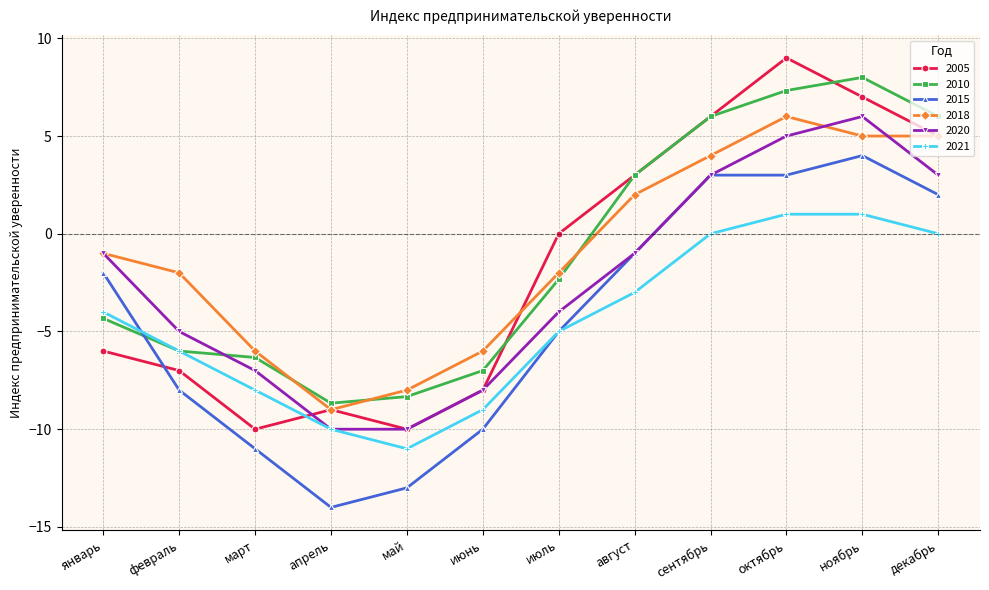

True or false: 2015 and 2010 cross at least once.

True